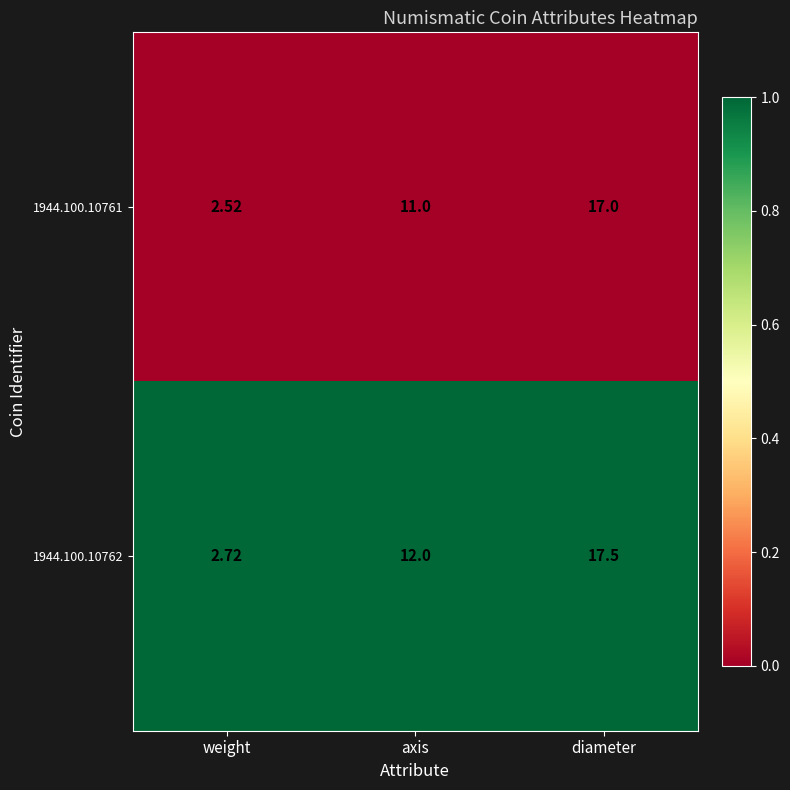

Which series has the largest range (max minus min)?

1944.100.10762